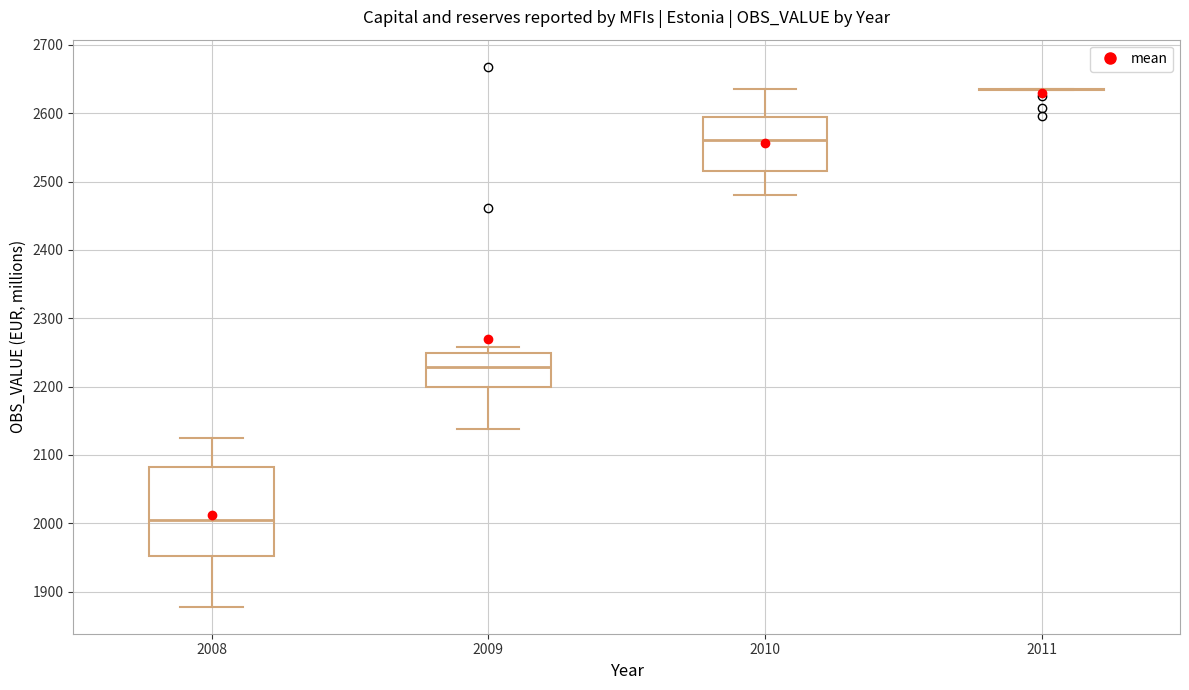

Reading left to right, read every box against the y-axis: the position of its median line, the range the box covers, and the ends of its whiskers. The values are not printed on the chart, so give them approximately, as read against the axis.

2008: median 2010, box 1950 to 2080, whiskers 1880 to 2130
2009: median 2230, box 2200 to 2250, whiskers 2140 to 2260
2010: median 2560, box 2520 to 2590, whiskers 2480 to 2640
2011: box collapsed to a line at 2640, whiskers 2630 to 2640